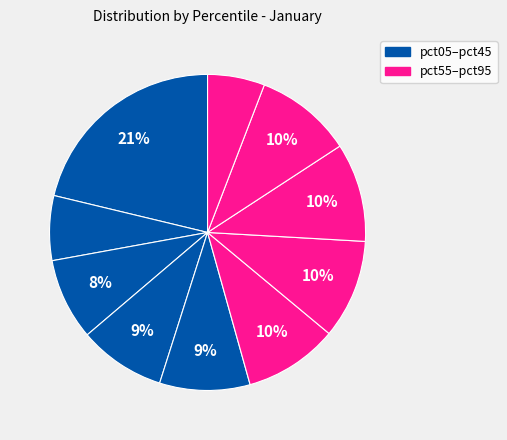

How many segments does this pie chart have?

10